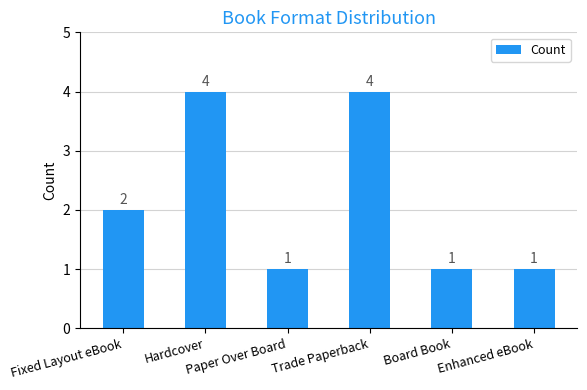

The chart shows a value of 2 at Fixed Layout eBook. True or false?

True